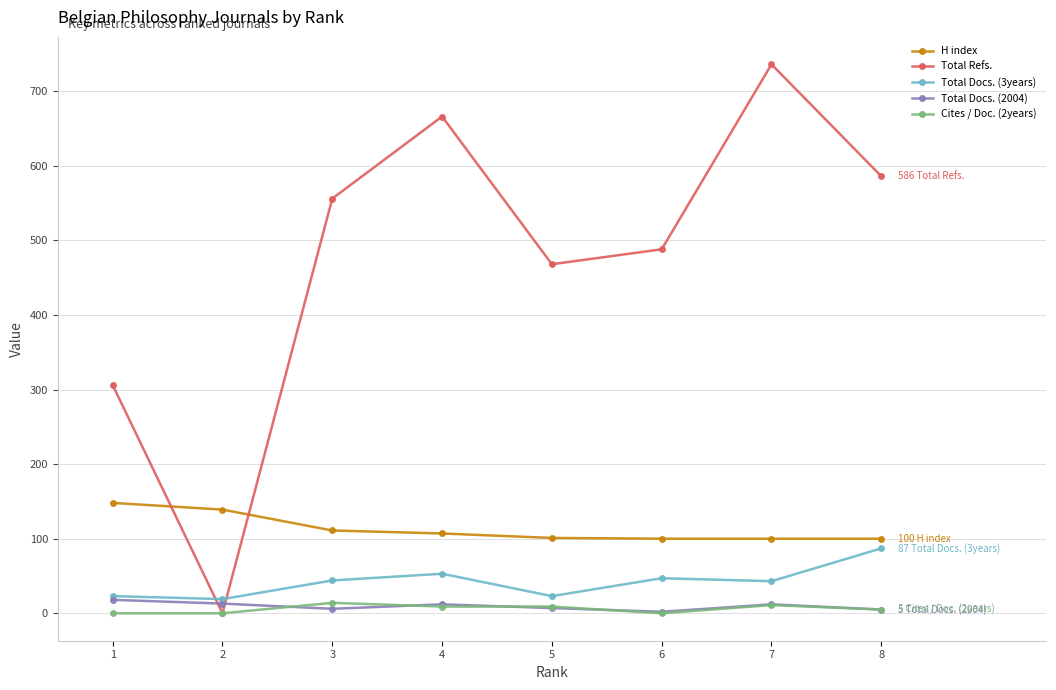

Is the value of Cites / Doc. (2years) at 6 greater than the value of Total Docs. (3years) at 6?

No